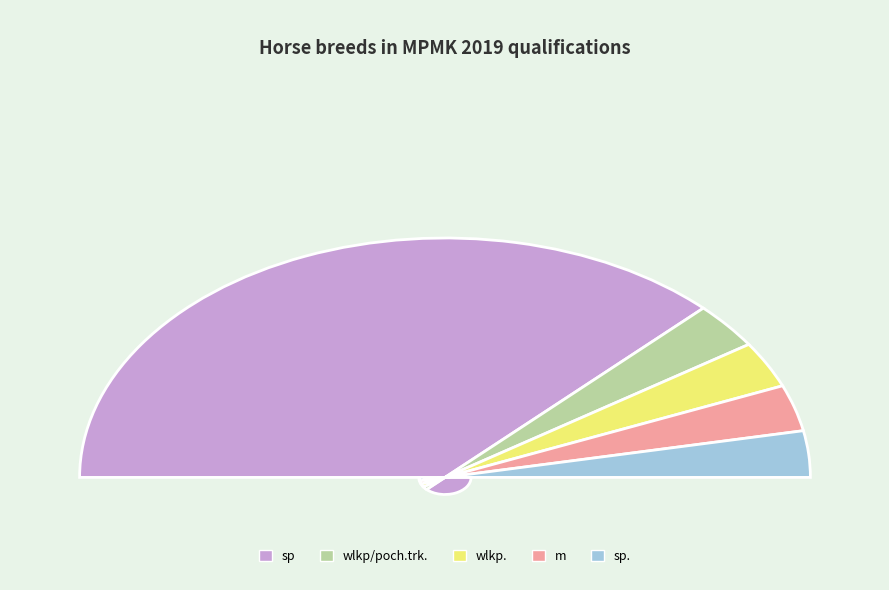

Rank the categories by value from highest to lowest.

sp, wlkp/poch.trk., wlkp., m, sp.